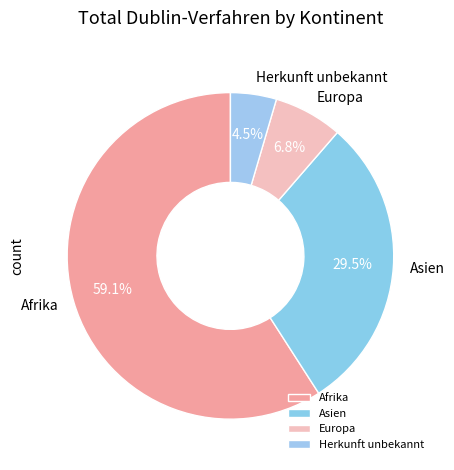

Between Asien and Europa, which is larger?

Asien